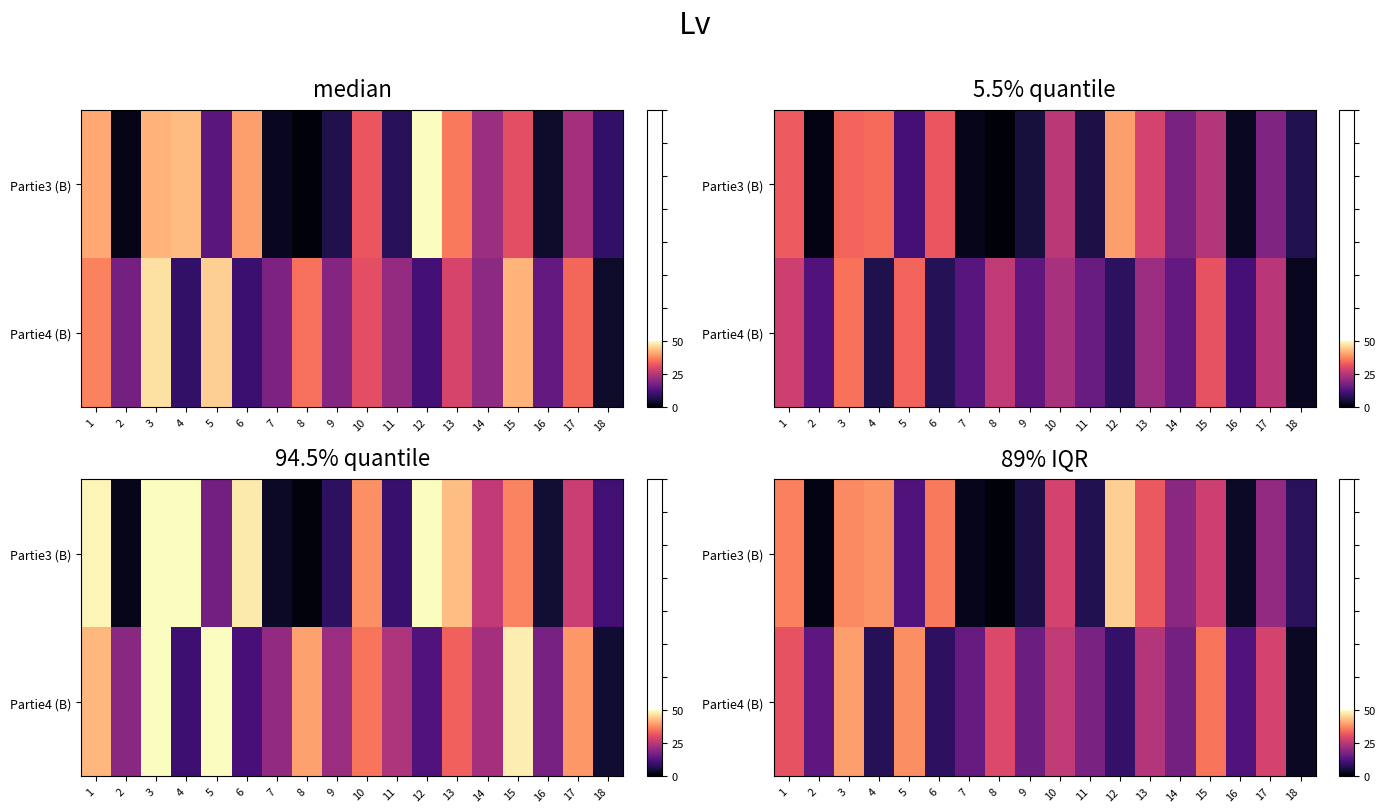

How many distinct data groups are displayed?

2